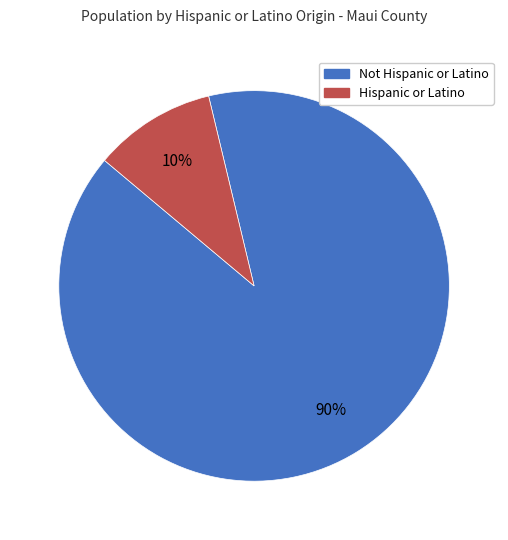

Rank the categories by value from highest to lowest.

Not Hispanic or Latino, Hispanic or Latino